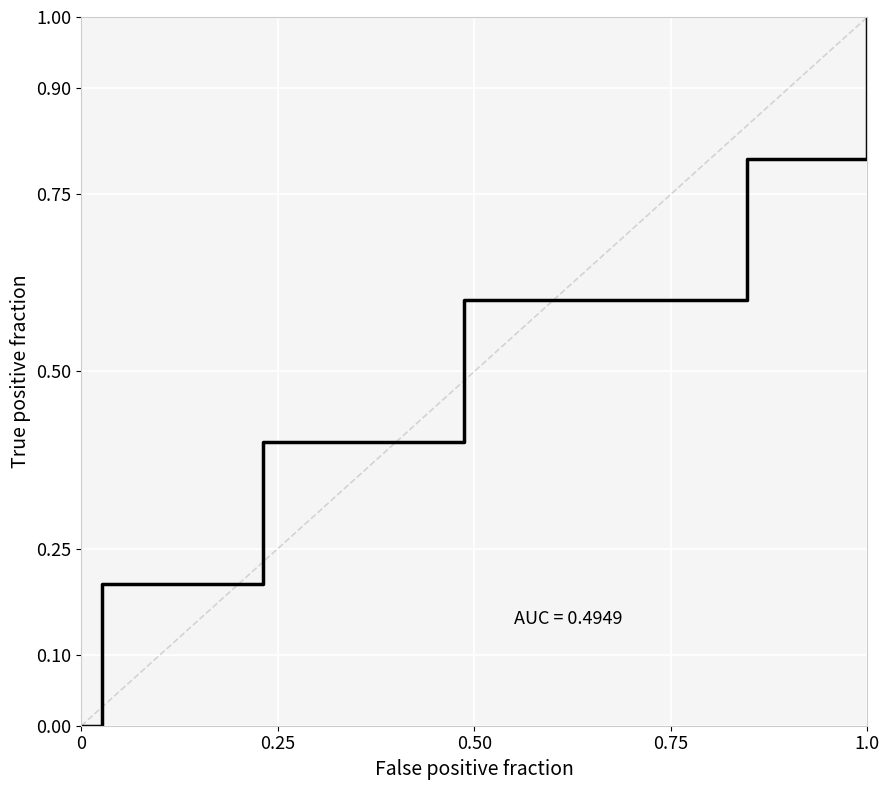

How many values are between 0 and 1?

40